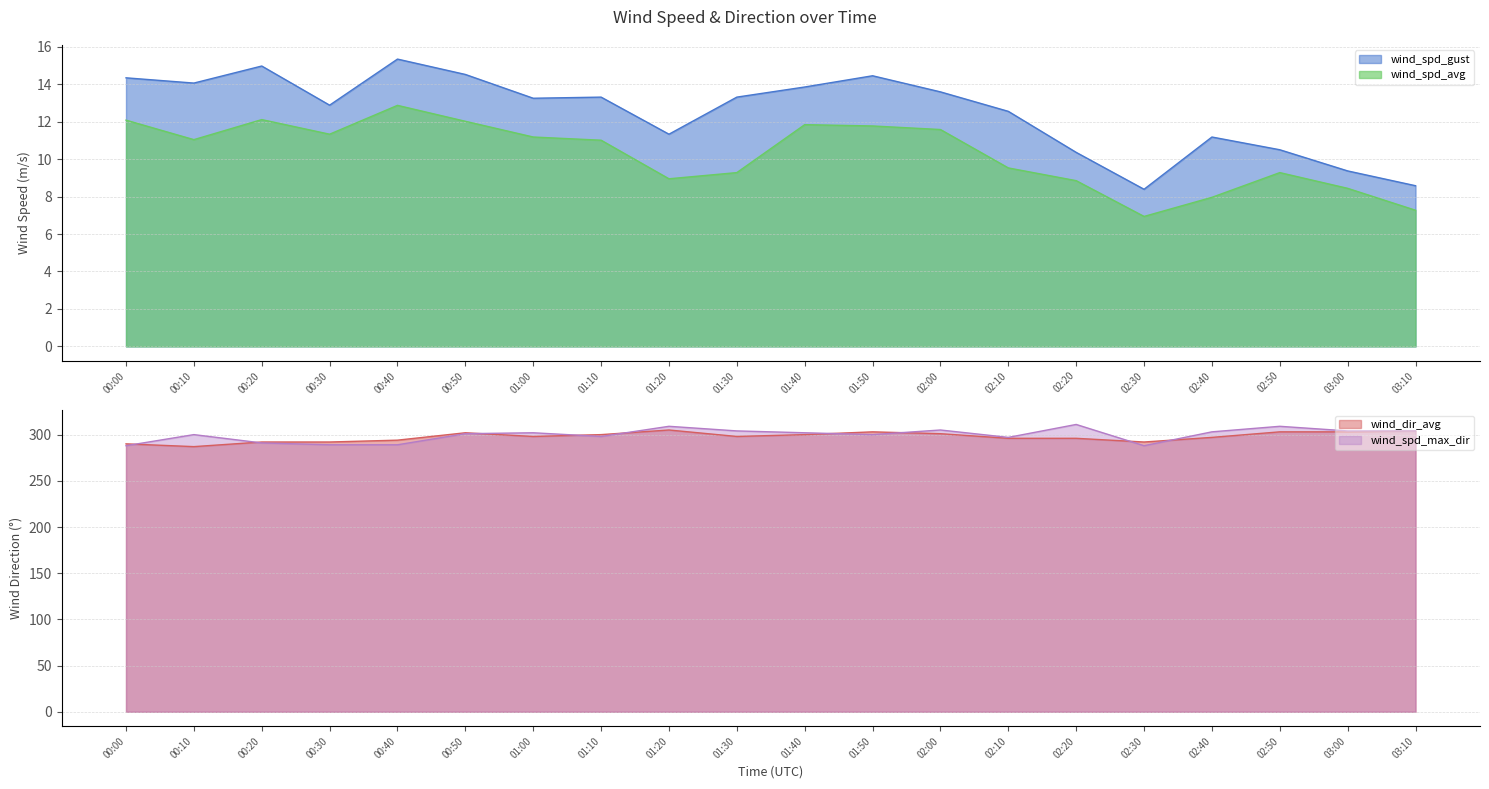

The value of wind_spd_max_dir at 00:20 is 420.7. True or false?

False